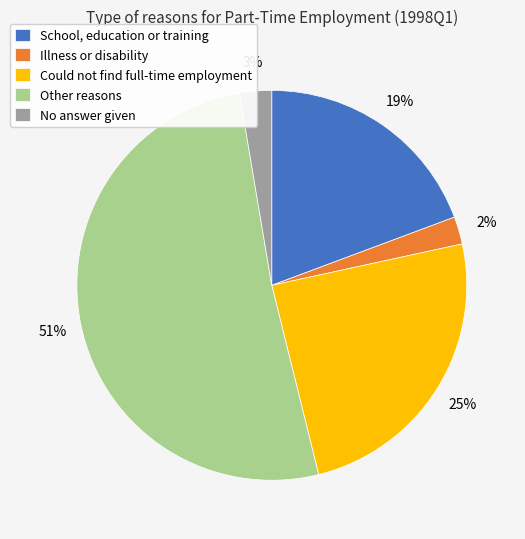

Rank the categories by value from highest to lowest.

Other reasons, Could not find full-time employment, School, education or training, No answer given, Illness or disability